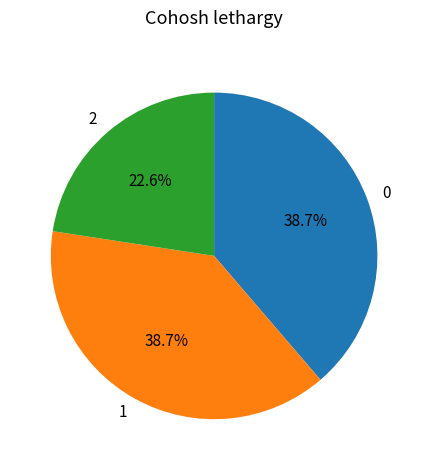

Combined, do 2 and 0 account for over 50%?

Yes